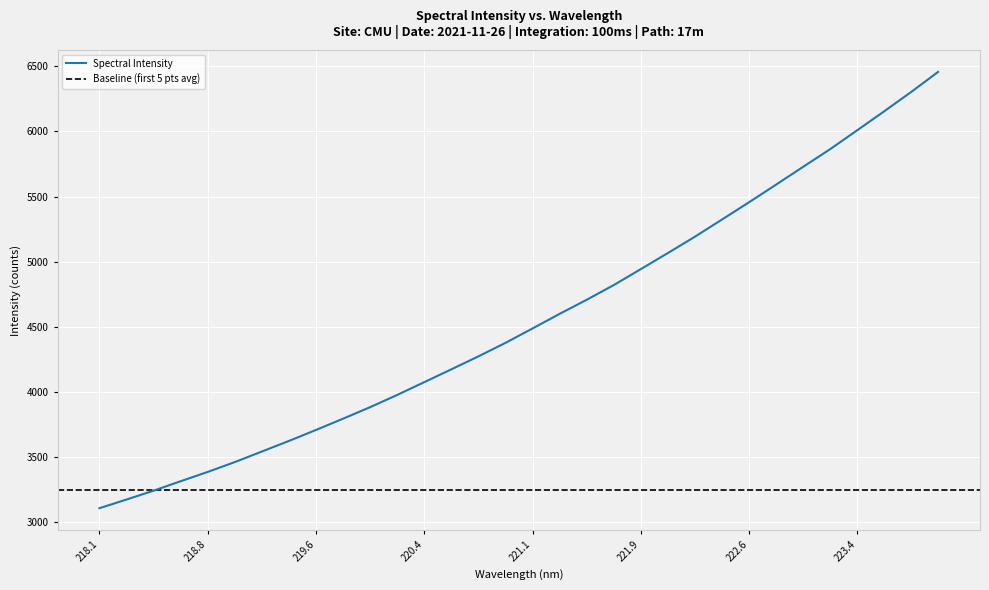

What is the average value?

4557.5